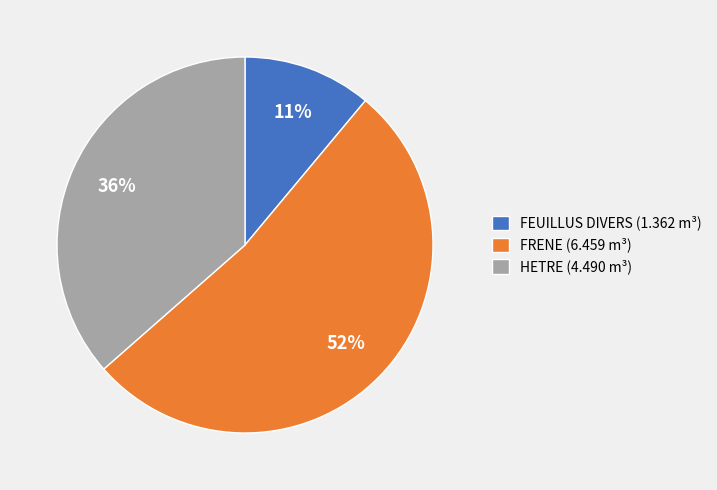

To the nearest percent, what is the difference between the largest and smallest slice percentages?

41%